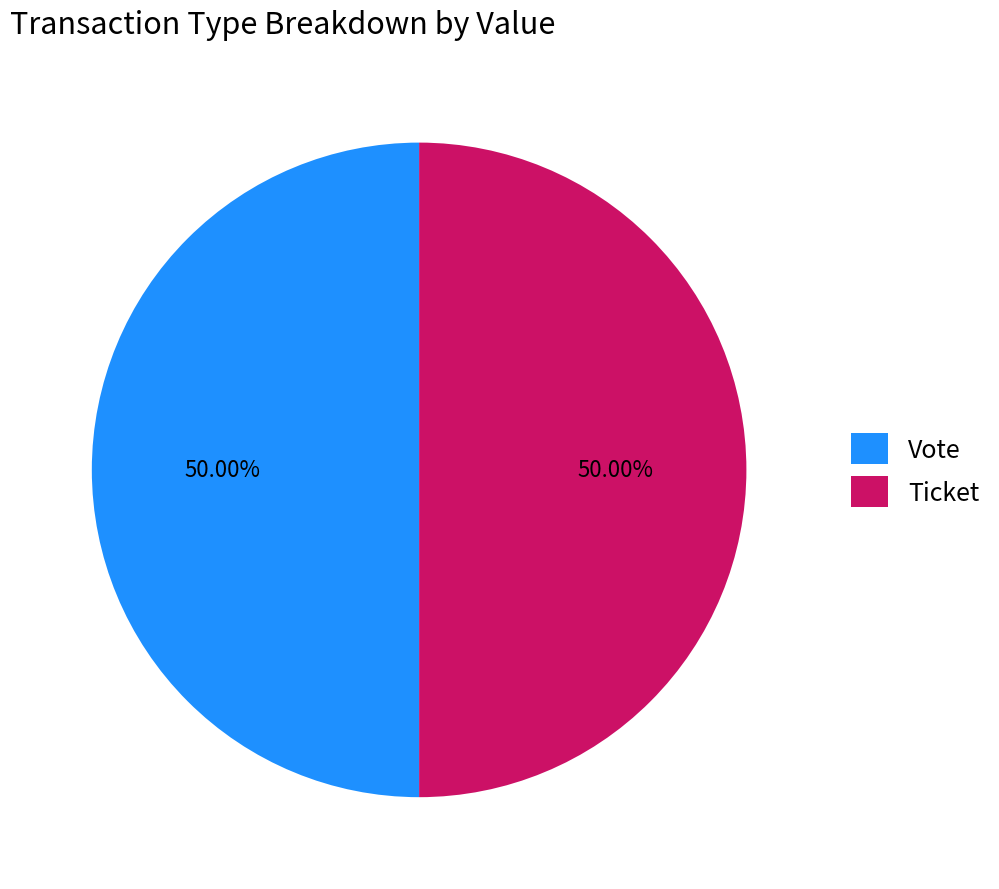

Combined, do Vote and Ticket account for over 50%?

Yes